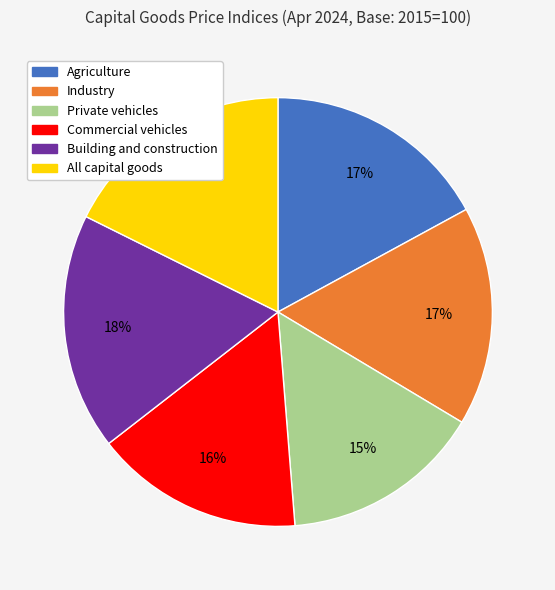

Is it true that Building and construction is 18% of the pie?

True